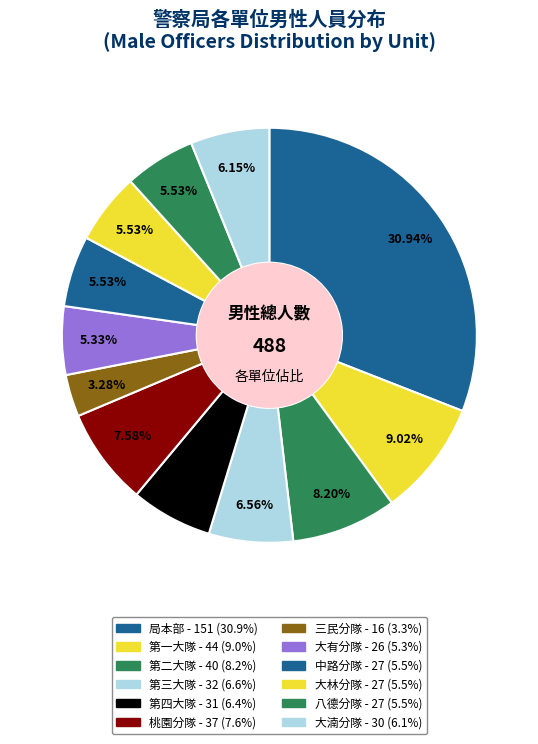

How many slices are in this pie chart?

12